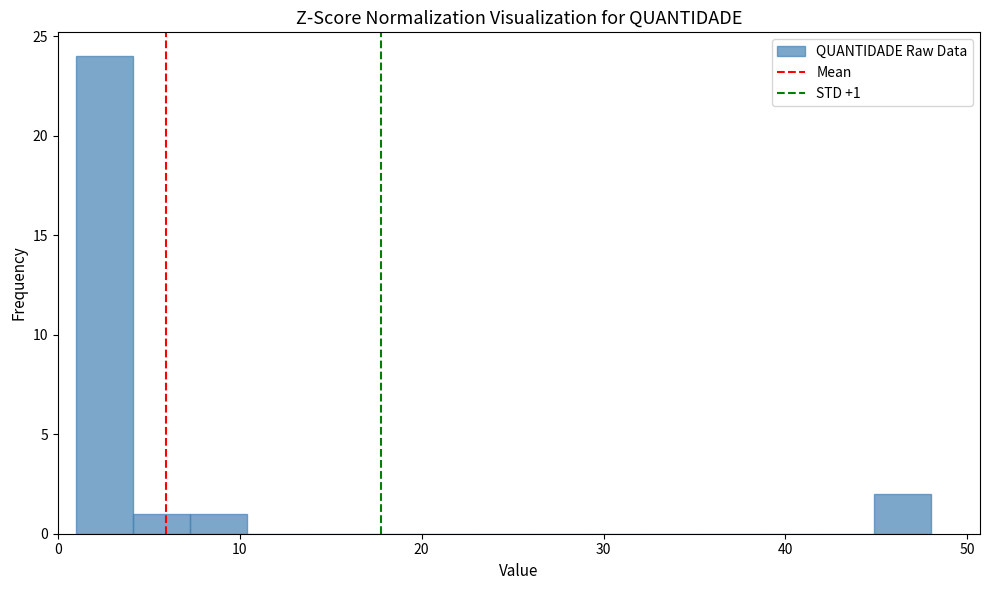

Around what value on the x-axis is the tallest bar? Give the approximate position of its centre, as read against the axis.

3